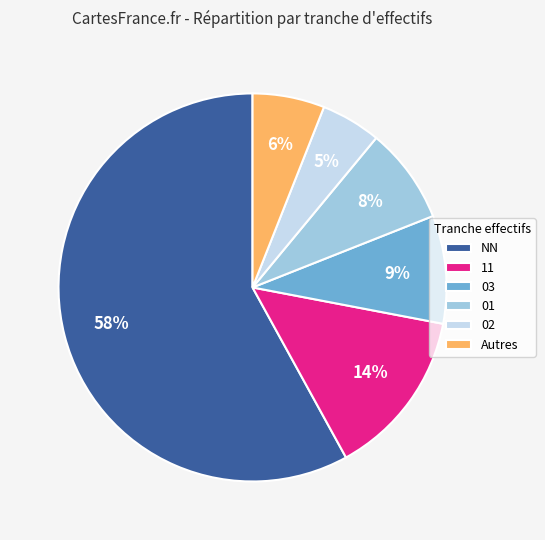

Is there a majority slice in this chart?

Yes